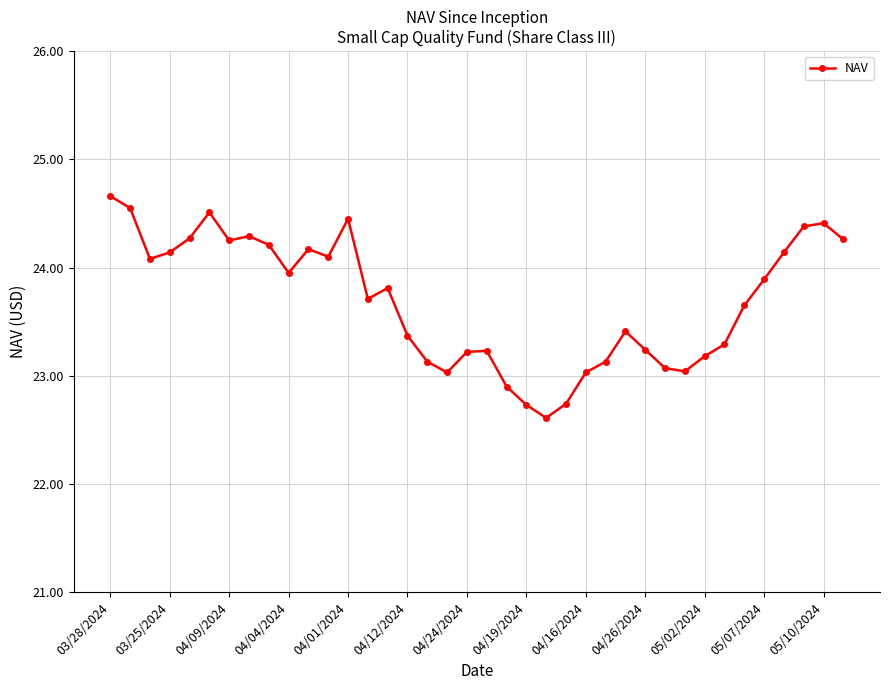

What is the average value?

23.7